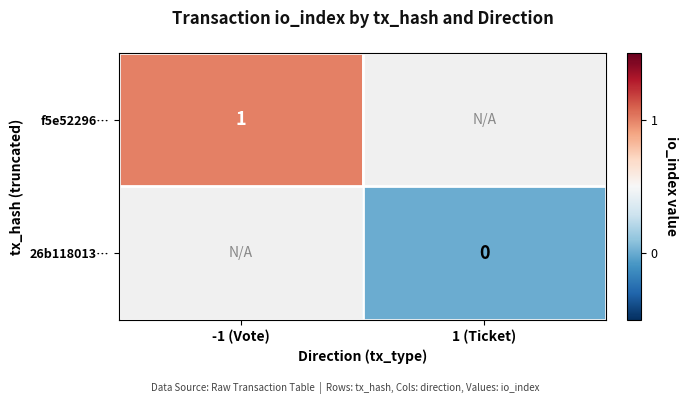

Which has a higher value, 1 (Ticket) or -1 (Vote)?

-1 (Vote)